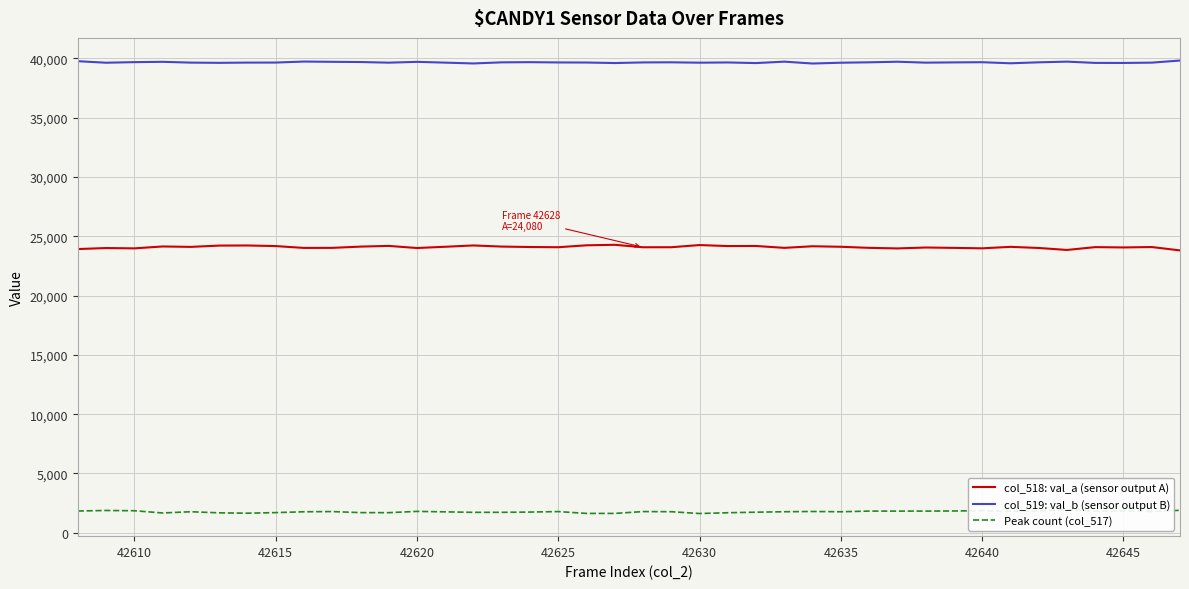

List the series in order of their peak value, highest first.

col_519: val_b (sensor output B), col_518: val_a (sensor output A), Peak count (col_517)